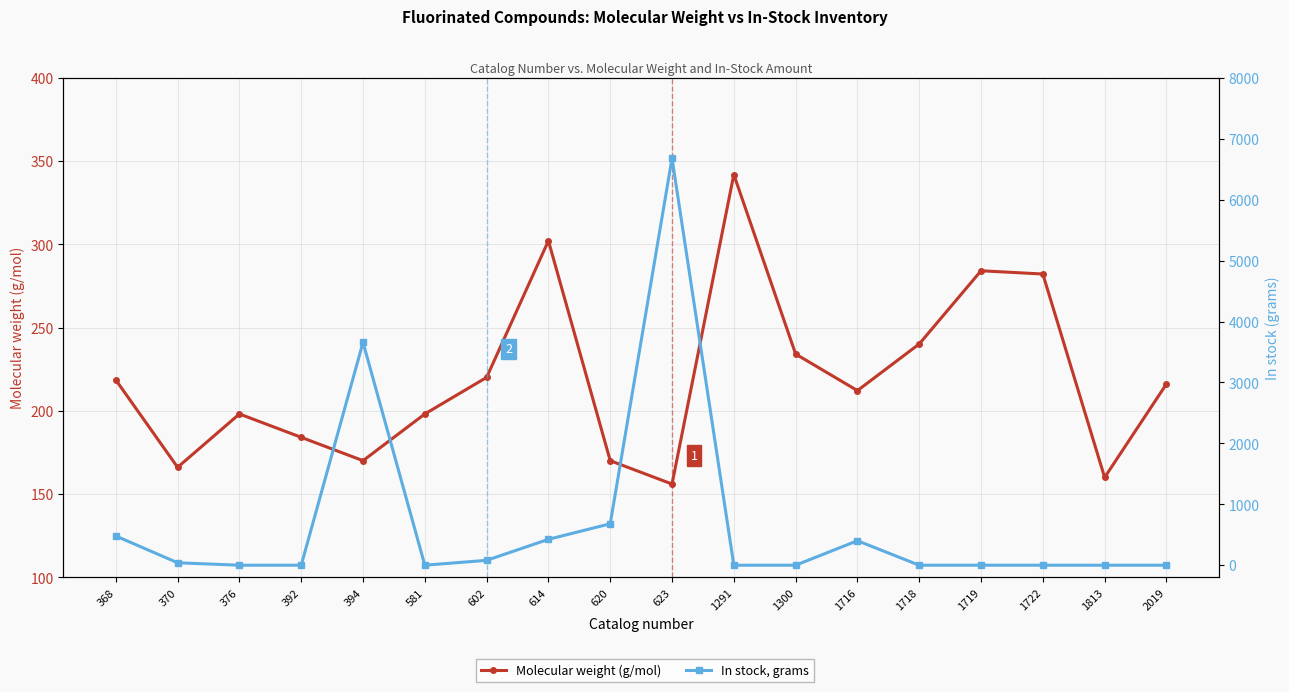

At how many categories does at least one series exceed 1983?

2